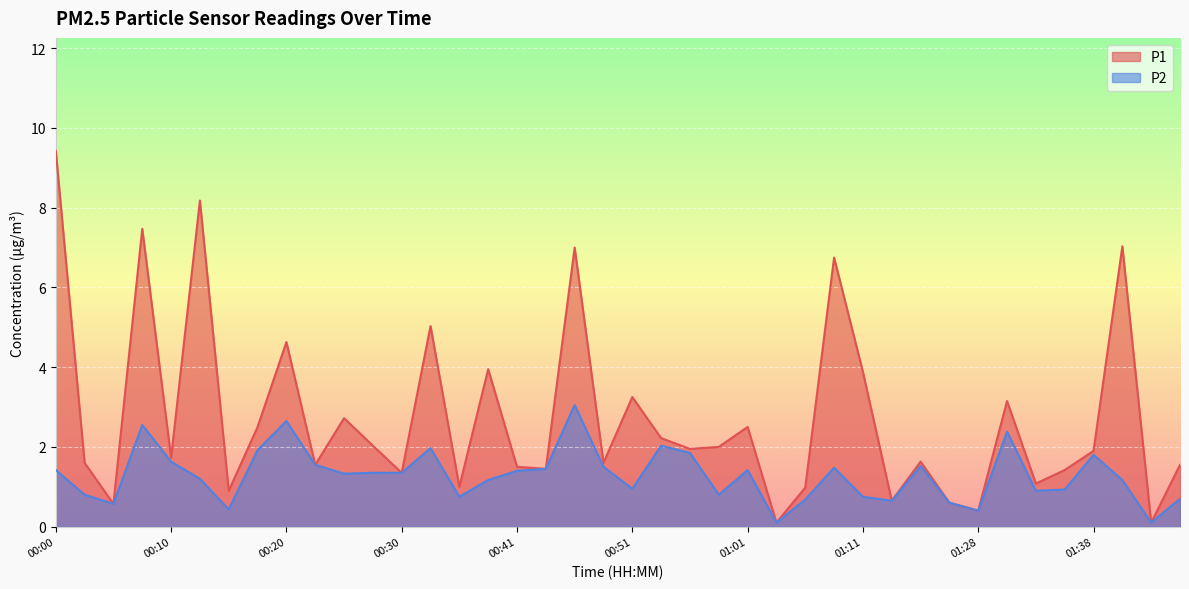

True or false: P2 and P1 cross at least once.

False